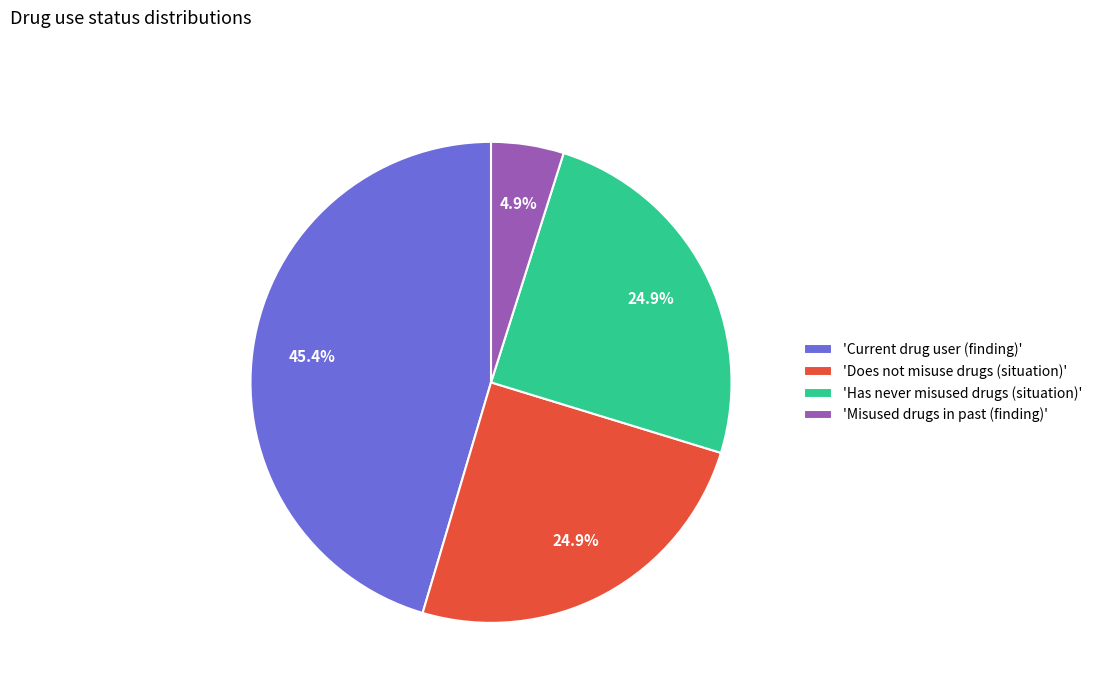

How much of the chart is everything except 'Current drug user (finding)'?

54.6%